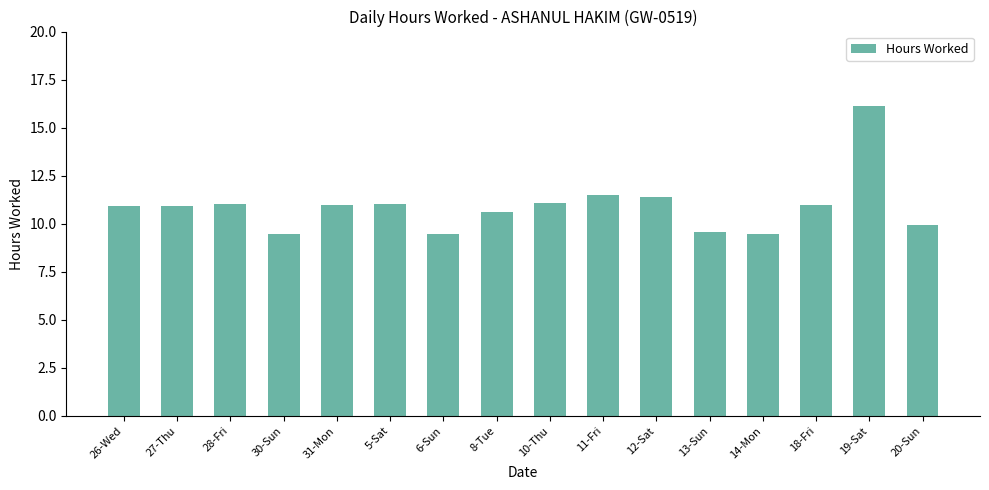

What is the greatest value displayed?

16.1